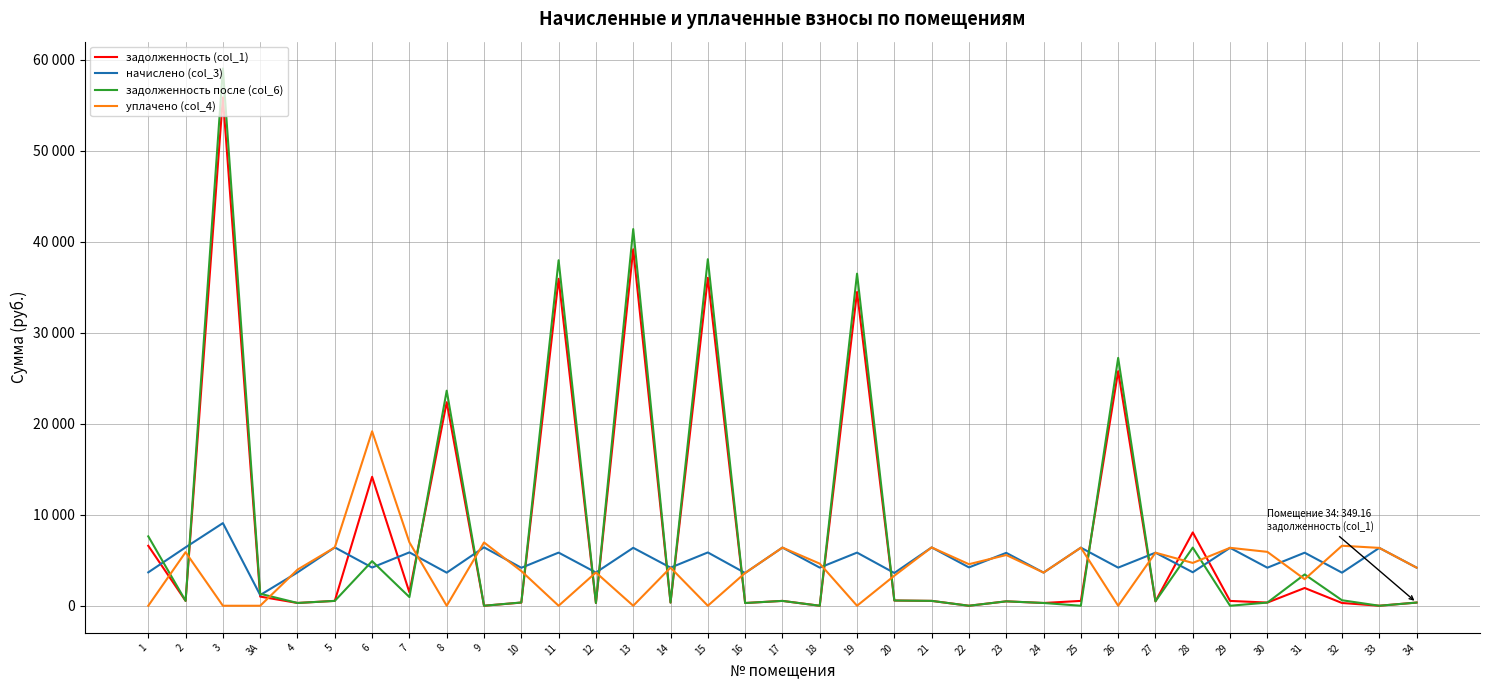

What are all the series names shown in the legend?

задолженность (col_1), начислено (col_3), задолженность после (col_6), уплачено (col_4)